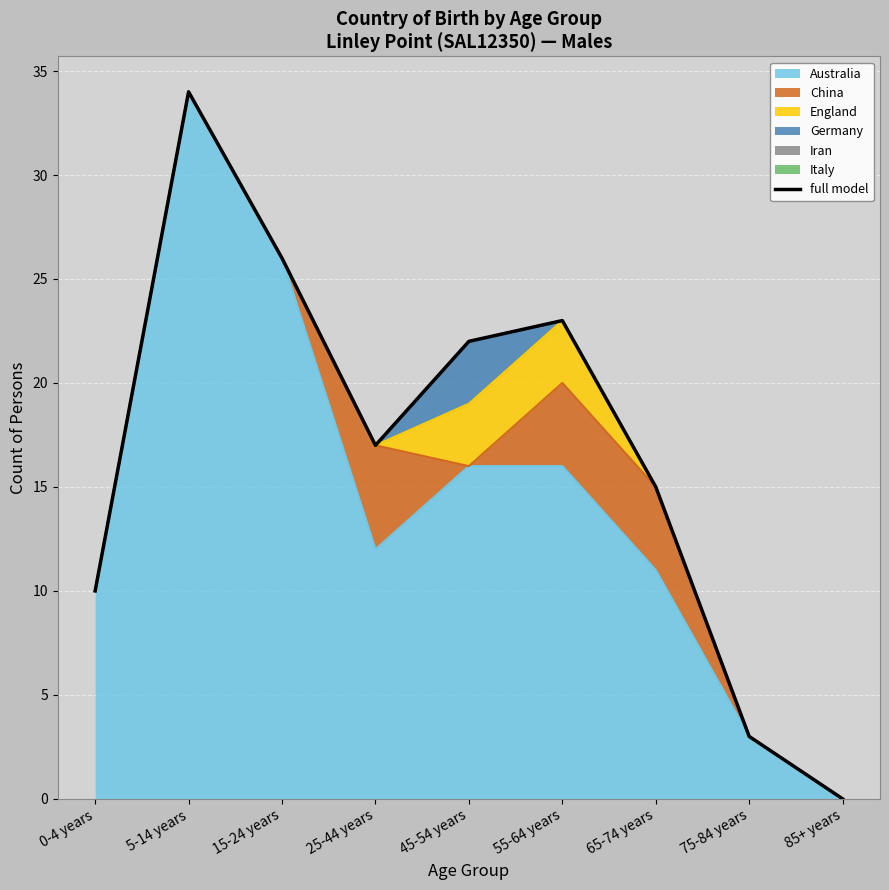

What position from the left is 25-44 years?

4